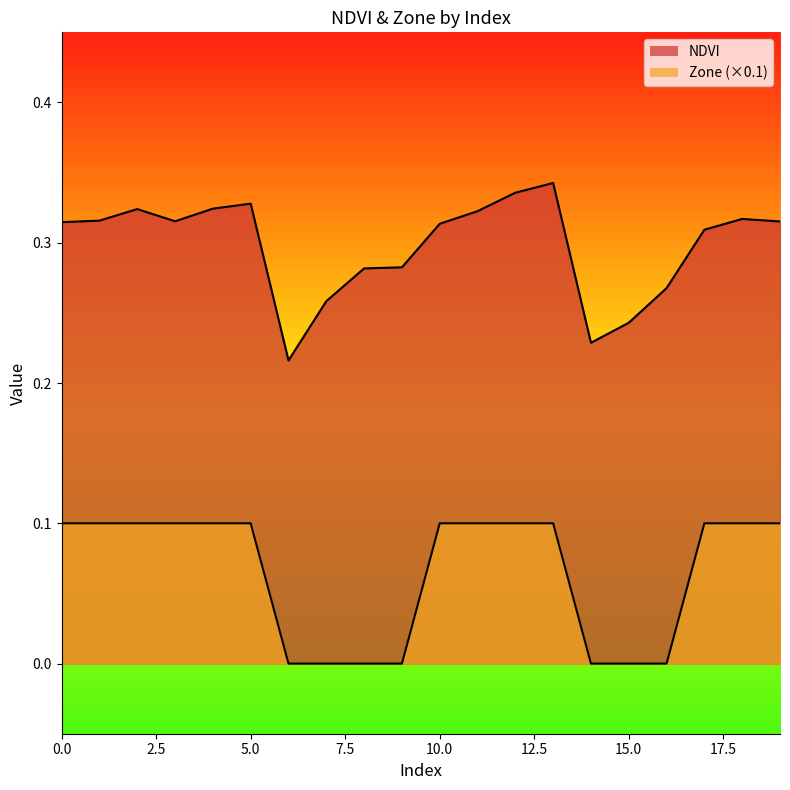

At 1, list the series in order from smallest to largest.

Zone, NDVI